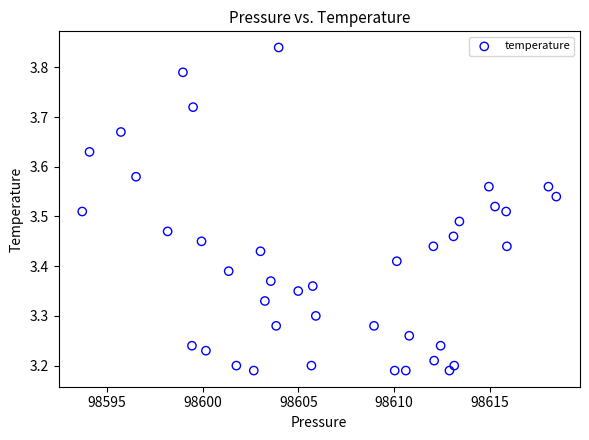

What is the range of X values (max minus min)?

24.8